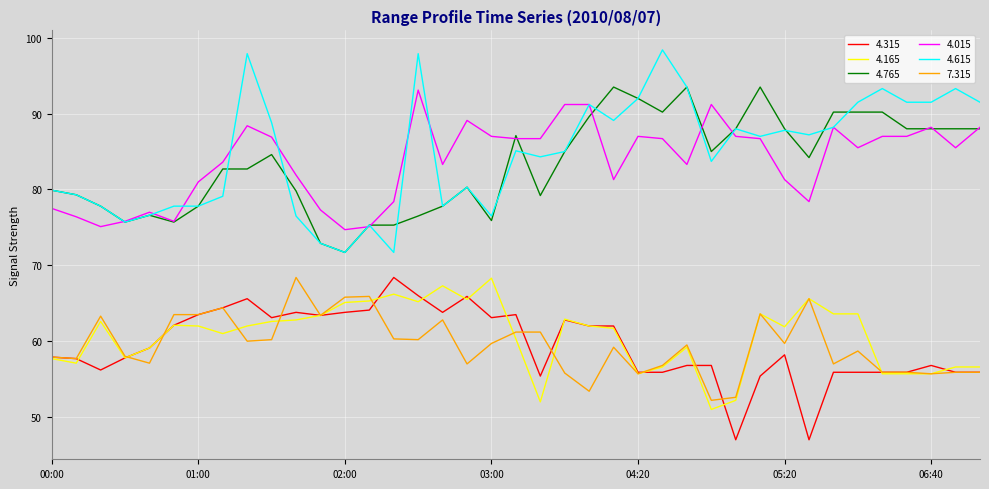

Which series has the widest spread of values?

4.615